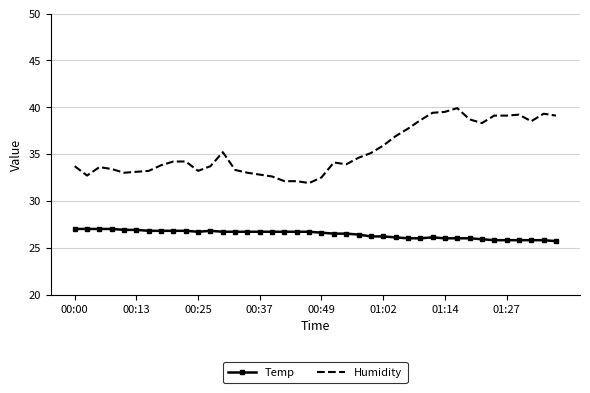

What is the average value of the Temp series?

26.4